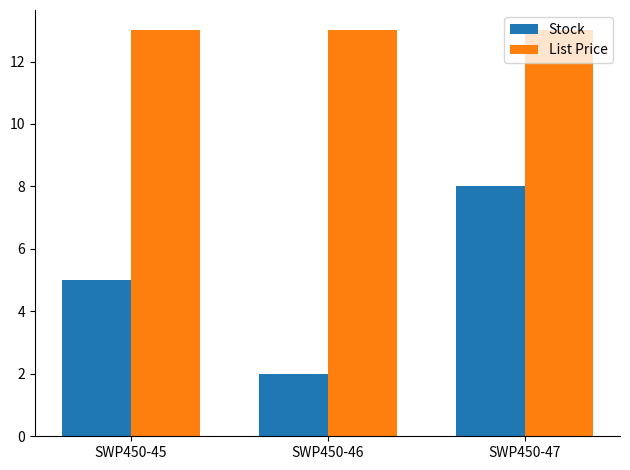

At which category is the sum across all series the highest?

SWP450-47